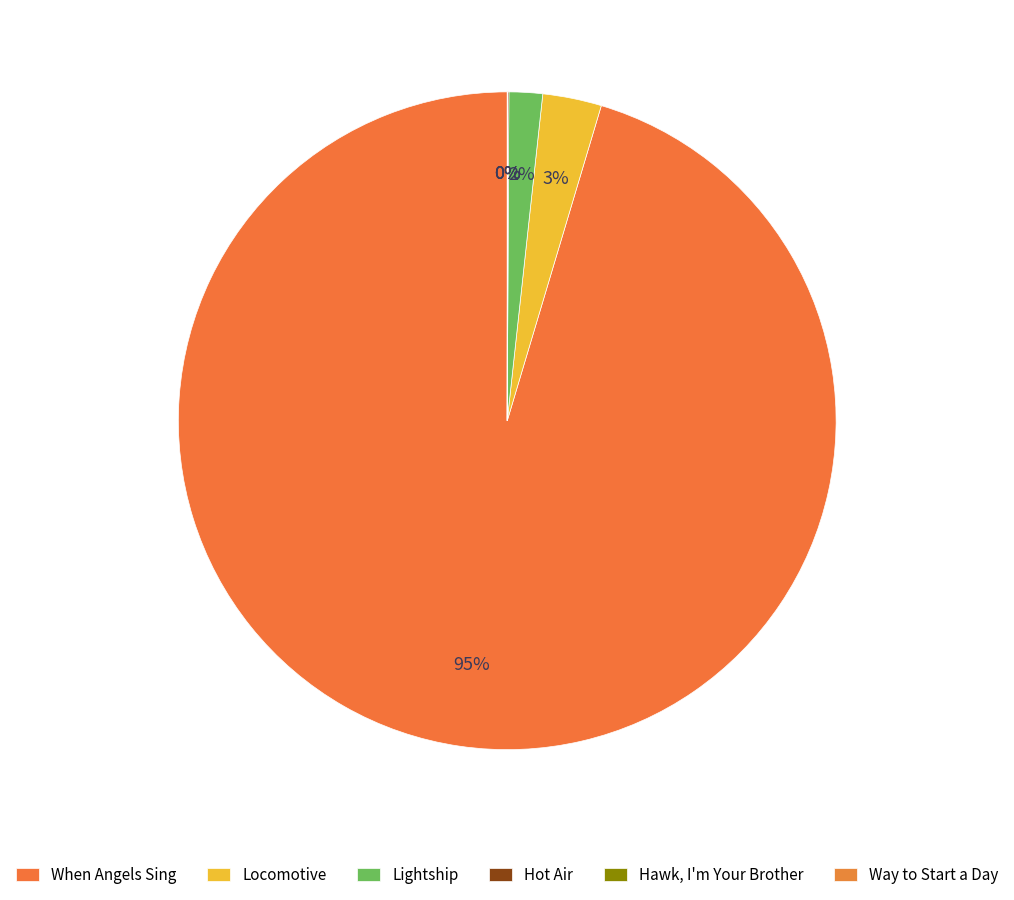

Is there a majority slice in this chart?

Yes